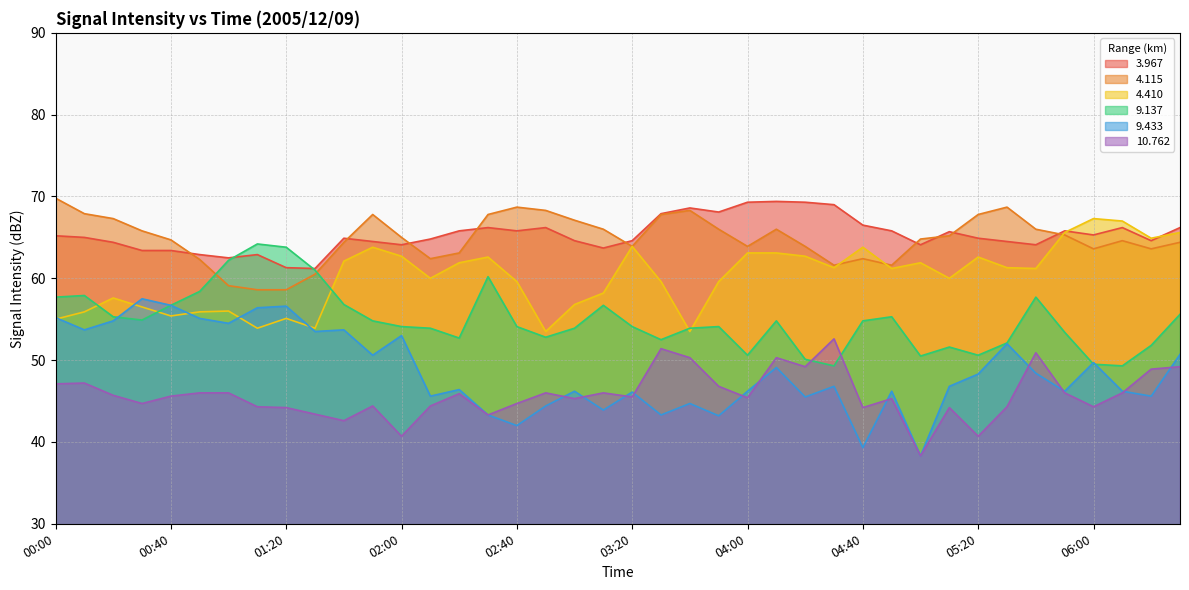

Reading left to right, list all the values displayed in this chart.

  3.967: 00:00=65.2	00:10=65.0	00:20=64.4	00:30=63.4	00:40=63.4	00:50=62.9	01:00=62.5	01:10=62.9	01:20=61.3	01:30=61.2	01:40=64.9	01:50=64.5	02:00=64.1	02:10=64.8	02:20=65.8	02:30=66.2	02:40=65.8	02:50=66.2	03:00=64.6	03:10=63.7	03:20=64.6	03:30=67.9	03:40=68.6	03:50=68.1	04:00=69.3	04:10=69.4	04:20=69.3	04:30=69.0	04:40=66.5	04:50=65.8	05:00=64.1	05:10=65.7	05:20=64.9	05:30=64.5	05:40=64.1	05:50=65.8	06:00=65.3	06:10=66.2	06:20=64.6	06:30=66.2
  4.115: 00:00=69.8	00:10=67.9	00:20=67.3	00:30=65.8	00:40=64.7	00:50=62.3	01:00=59.1	01:10=58.6	01:20=58.6	01:30=60.5	01:40=64.4	01:50=67.8	02:00=65.0	02:10=62.4	02:20=63.1	02:30=67.8	02:40=68.7	02:50=68.3	03:00=67.1	03:10=66.0	03:20=63.9	03:30=67.8	03:40=68.3	03:50=66.0	04:00=63.9	04:10=66.0	04:20=63.9	04:30=61.6	04:40=62.4	04:50=61.6	05:00=64.8	05:10=65.2	05:20=67.8	05:30=68.7	05:40=66.0	05:50=65.3	06:00=63.6	06:10=64.6	06:20=63.6	06:30=64.4
  4.410: 00:00=55.0	00:10=55.9	00:20=57.6	00:30=56.5	00:40=55.4	00:50=55.9	01:00=56.0	01:10=53.9	01:20=55.1	01:30=53.9	01:40=62.1	01:50=63.8	02:00=62.7	02:10=60.0	02:20=61.9	02:30=62.6	02:40=59.6	02:50=53.5	03:00=56.8	03:10=58.2	03:20=63.9	03:30=59.6	03:40=53.5	03:50=59.6	04:00=63.1	04:10=63.1	04:20=62.7	04:30=61.3	04:40=63.8	04:50=61.2	05:00=61.9	05:10=60.0	05:20=62.6	05:30=61.3	05:40=61.2	05:50=65.6	06:00=67.3	06:10=67.0	06:20=64.9	06:30=65.6
  9.137: 00:00=57.7	00:10=57.9	00:20=55.3	00:30=54.9	00:40=56.7	00:50=58.4	01:00=62.2	01:10=64.2	01:20=63.8	01:30=61.0	01:40=56.8	01:50=54.8	02:00=54.1	02:10=53.9	02:20=52.7	02:30=60.2	02:40=54.1	02:50=52.8	03:00=53.9	03:10=56.7	03:20=54.1	03:30=52.5	03:40=53.9	03:50=54.1	04:00=50.6	04:10=54.8	04:20=50.1	04:30=49.3	04:40=54.8	04:50=55.3	05:00=50.5	05:10=51.6	05:20=50.6	05:30=52.1	05:40=57.7	05:50=53.4	06:00=49.5	06:10=49.3	06:20=51.8	06:30=55.6
  9.433: 00:00=55.2	00:10=53.7	00:20=54.8	00:30=57.5	00:40=56.7	00:50=55.1	01:00=54.5	01:10=56.4	01:20=56.6	01:30=53.5	01:40=53.7	01:50=50.6	02:00=53.0	02:10=45.6	02:20=46.4	02:30=43.3	02:40=42.0	02:50=44.4	03:00=46.2	03:10=43.9	03:20=46.1	03:30=43.3	03:40=44.7	03:50=43.2	04:00=46.2	04:10=49.1	04:20=45.5	04:30=46.8	04:40=39.3	04:50=46.2	05:00=38.3	05:10=46.8	05:20=48.3	05:30=52.0	05:40=48.4	05:50=46.2	06:00=49.7	06:10=46.2	06:20=45.6	06:30=50.7
 10.762: 00:00=47.1	00:10=47.2	00:20=45.7	00:30=44.7	00:40=45.6	00:50=46.0	01:00=46.0	01:10=44.3	01:20=44.2	01:30=43.4	01:40=42.6	01:50=44.4	02:00=40.7	02:10=44.4	02:20=45.9	02:30=43.3	02:40=44.7	02:50=46.0	03:00=45.3	03:10=46.0	03:20=45.5	03:30=51.4	03:40=50.3	03:50=46.8	04:00=45.4	04:10=50.3	04:20=49.2	04:30=52.6	04:40=44.2	04:50=45.3	05:00=38.3	05:10=44.2	05:20=40.7	05:30=44.3	05:40=50.9	05:50=46.0	06:00=44.3	06:10=46.0	06:20=48.9	06:30=49.2